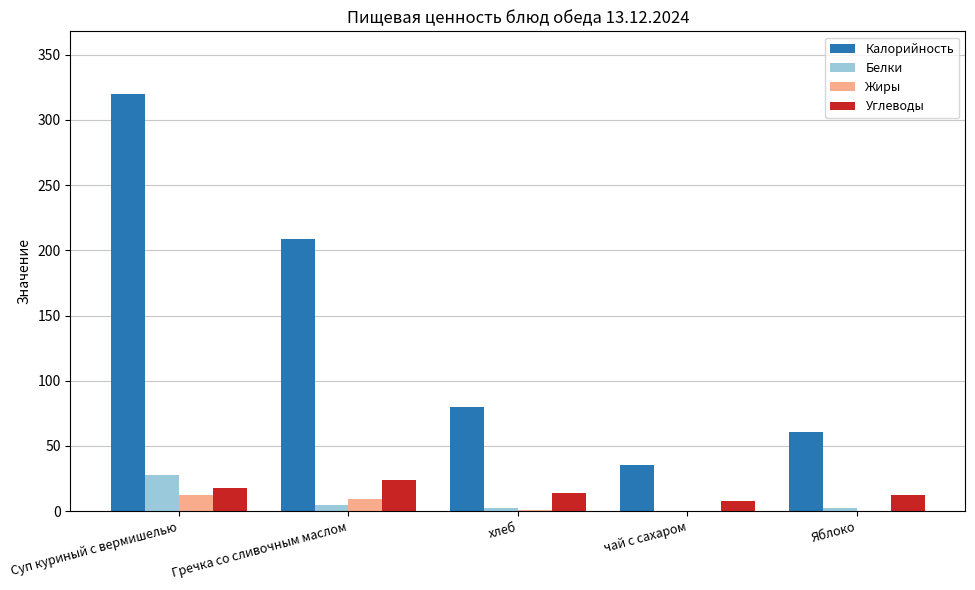

Between Гречка со сливочным маслом and чай с сахаром, which series saw the biggest shift?

Калорийность